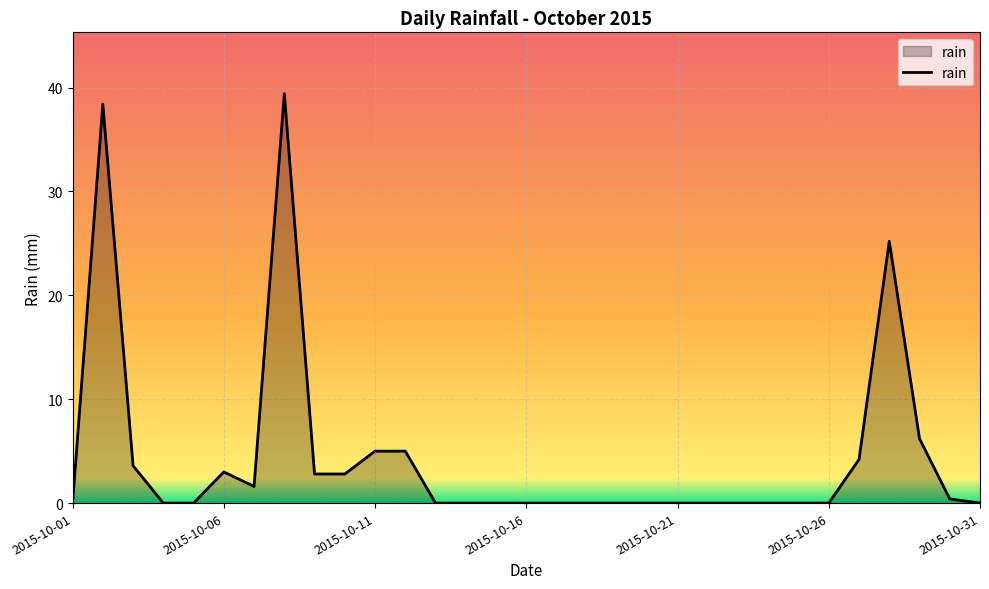

What is the greatest value displayed?

39.4